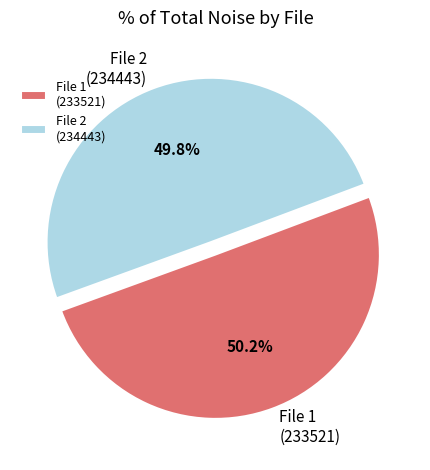

What percentage is NOT represented by File 1 (233521)?

49.8%